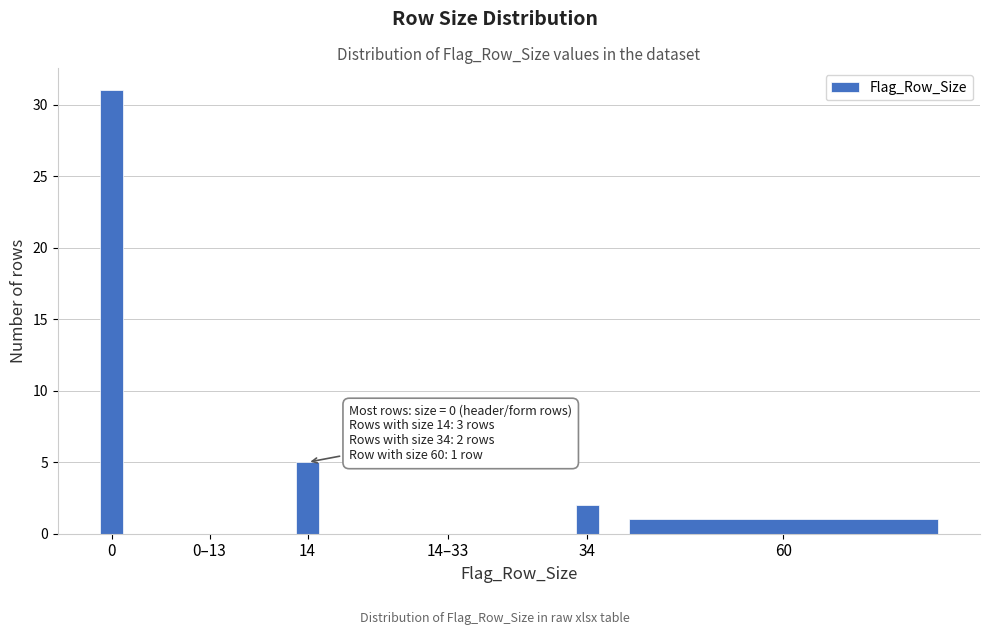

Reading left to right, transcribe all the data shown in this chart.

0=31	0–13=0	14=5	14–33=0	34=2	60=1